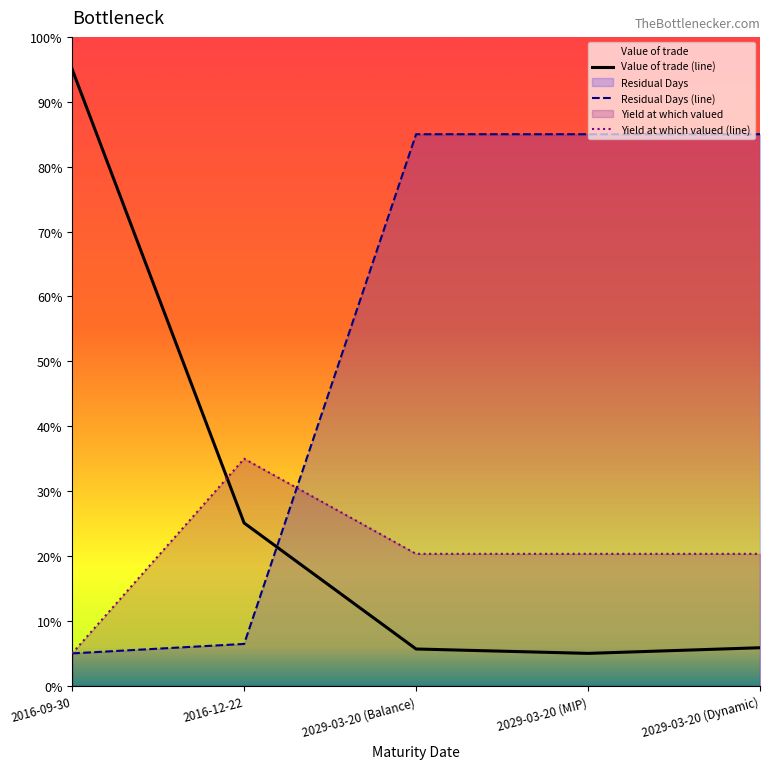

Which category has the highest value in the Value of trade (line) series?

2016-09-30